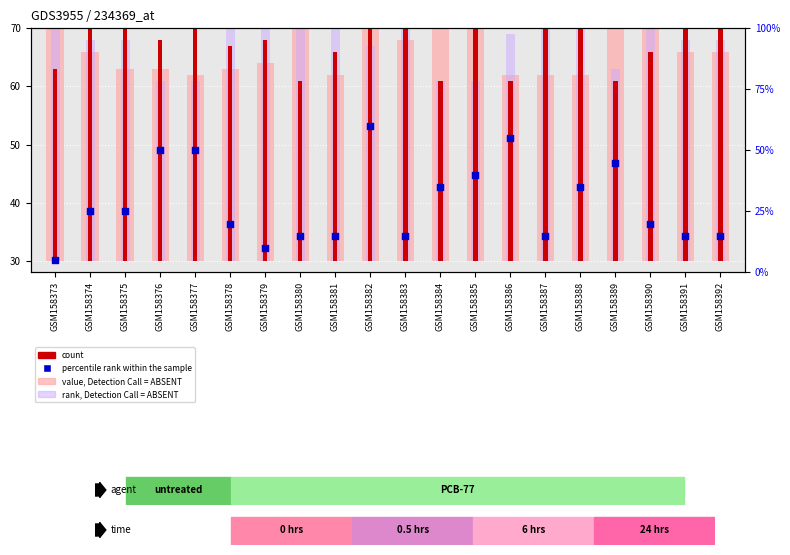

Which series has the largest Y range (max minus min)?

percentile rank within the sample